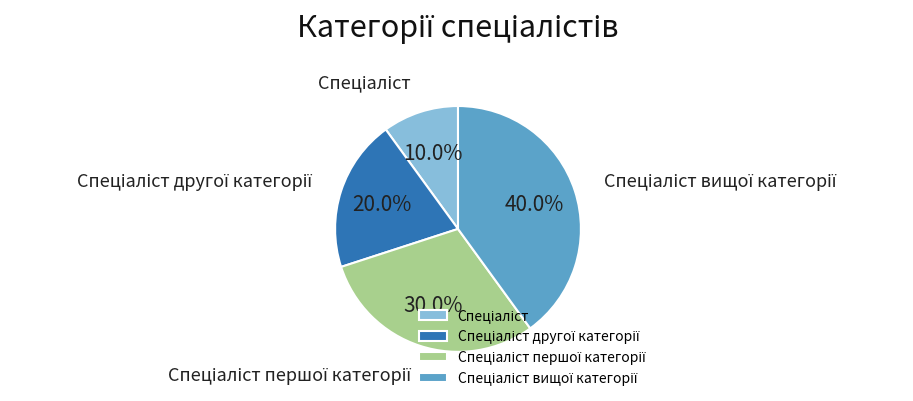

To the nearest percent, what is the difference between the largest and smallest slice percentages?

30%